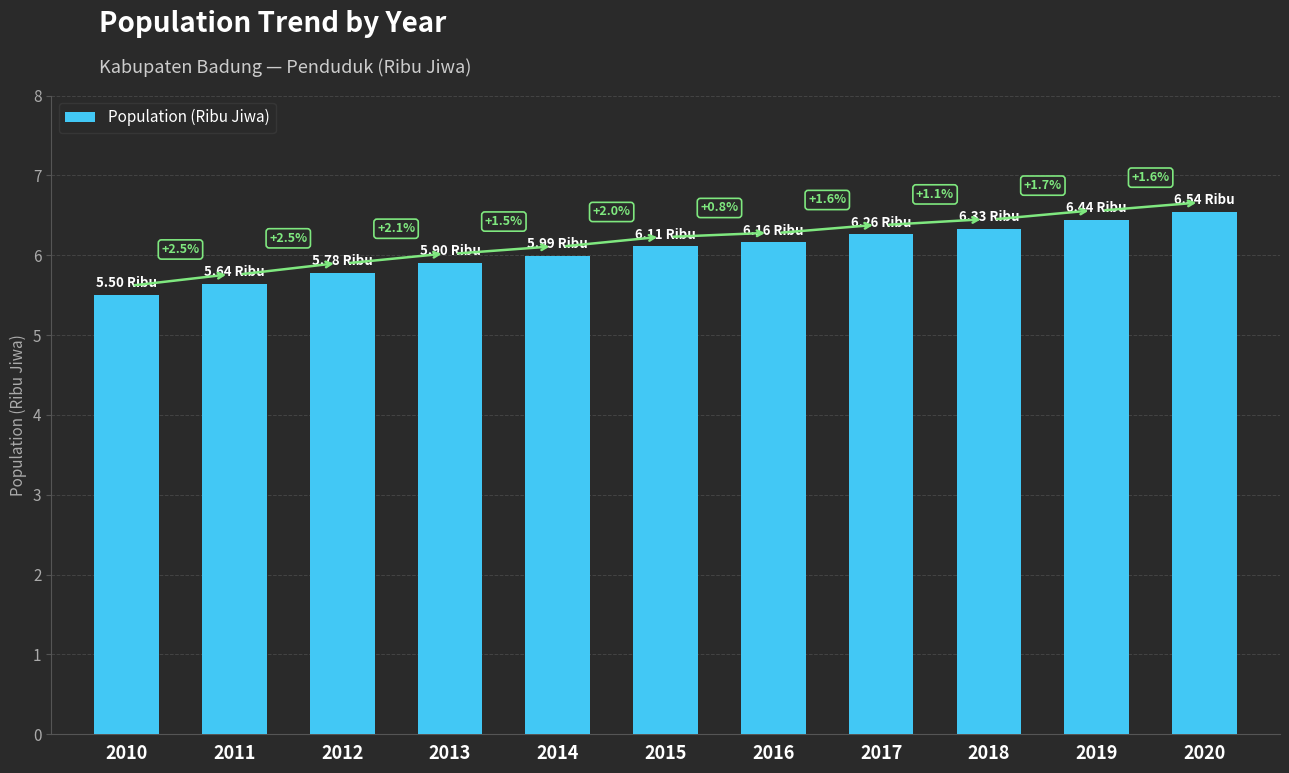

How many bars are there in total?

11